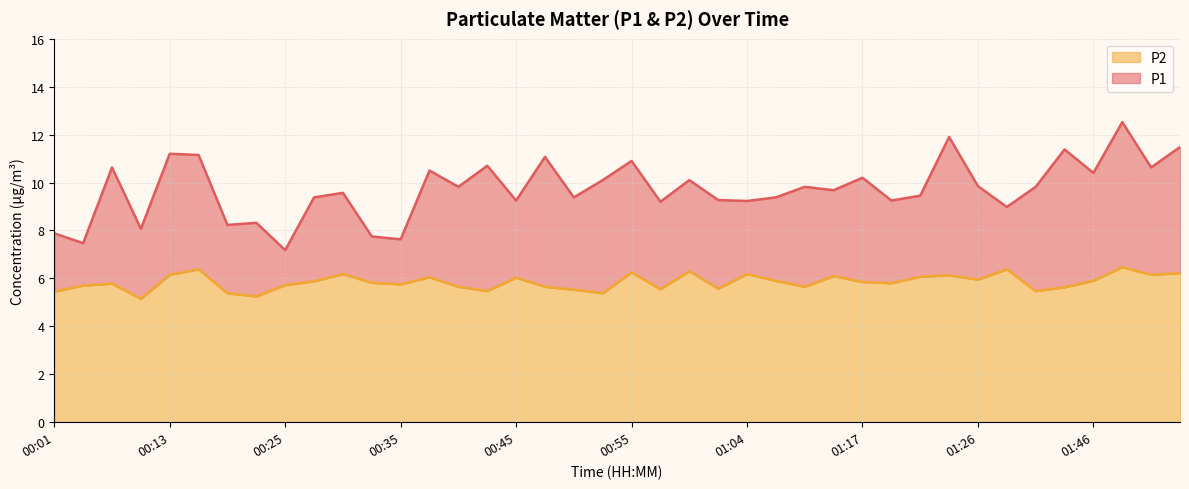

Reading left to right, what are all the values shown in this chart?

P1: 7.9	7.5	10.6	8.1	11.2	11.2	8.2	8.3	7.2	9.4	9.6	7.8	7.6	10.5	9.8	10.7	9.2	11.1	9.4	10.1	10.9	9.2	10.1	9.3	9.2	9.4	9.8	9.7	10.2	9.2	9.4	11.9	9.8	9.0	9.8	11.4	10.4	12.5	10.6	11.5
P2: 5.5	5.7	5.8	5.2	6.2	6.4	5.4	5.2	5.7	5.9	6.2	5.8	5.8	6.0	5.7	5.5	6.0	5.7	5.5	5.4	6.2	5.5	6.3	5.6	6.2	5.9	5.7	6.1	5.8	5.8	6.1	6.1	6.0	6.4	5.5	5.6	5.9	6.5	6.2	6.2